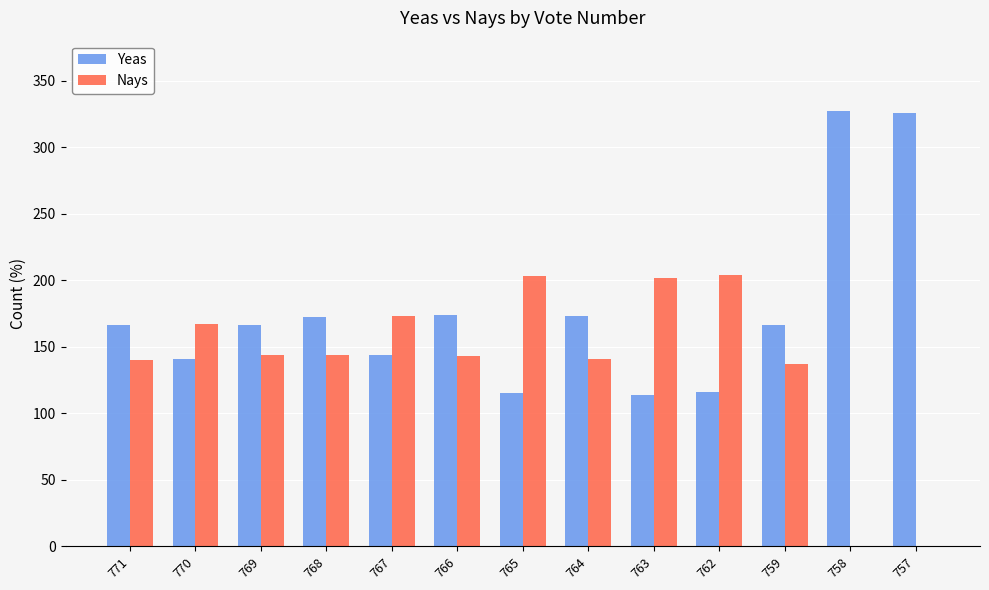

What are all the series names shown in the legend?

Yeas, Nays